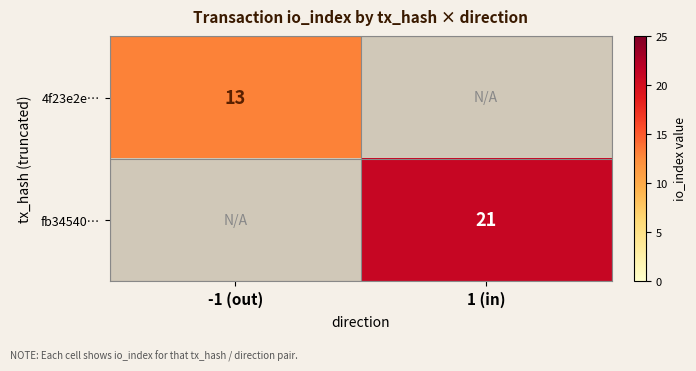

The value of fb34540… at 1 (in) is 21. True or false?

True